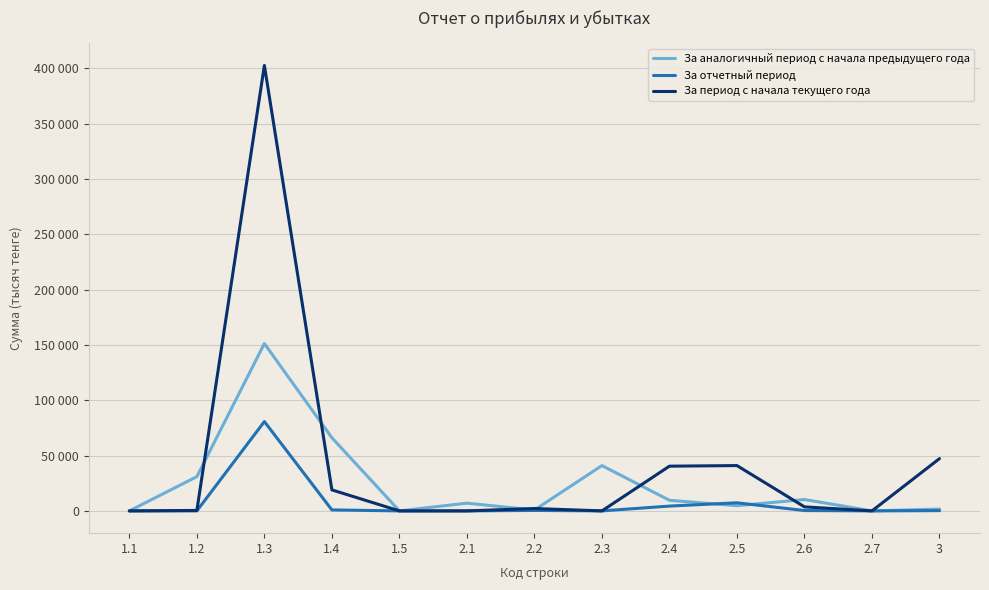

What are all the series names shown in the legend?

За аналогичный период с начала предыдущего года, За отчетный период, За период с начала текущего года